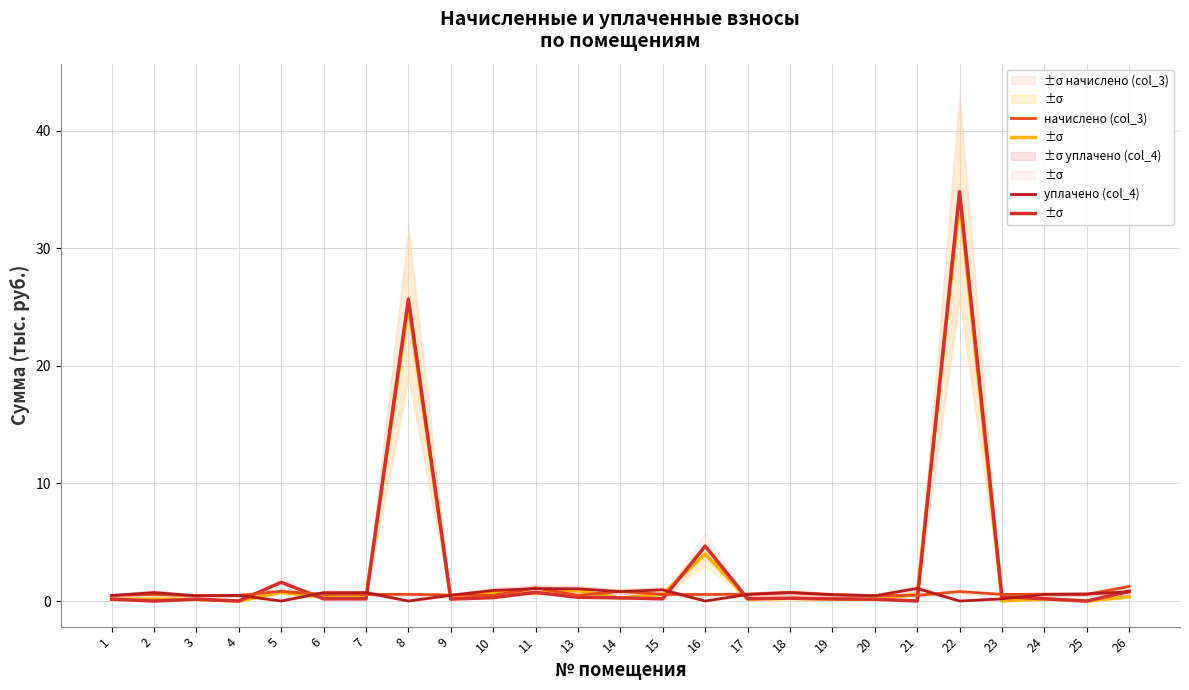

What is the average value of the уплачено (col_4) series?

0.6